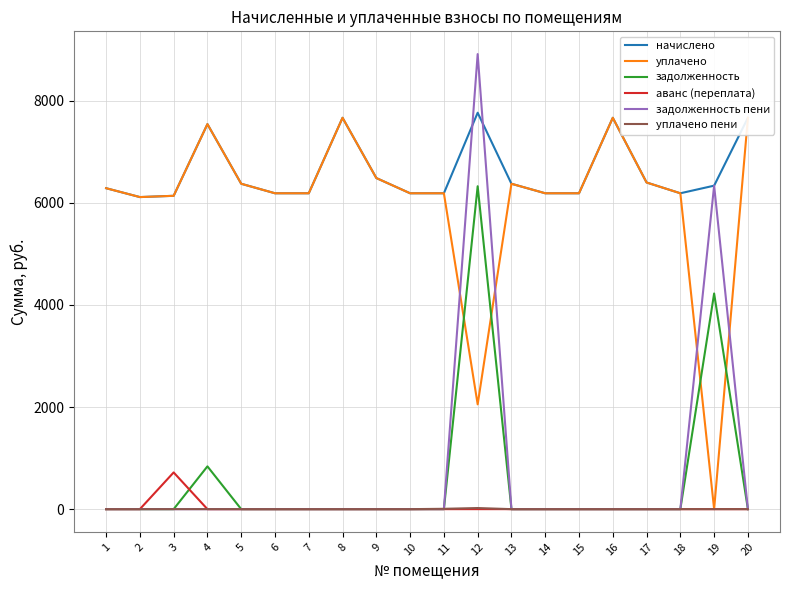

True or false: уплачено has a value of 2844.3 at 2.

False